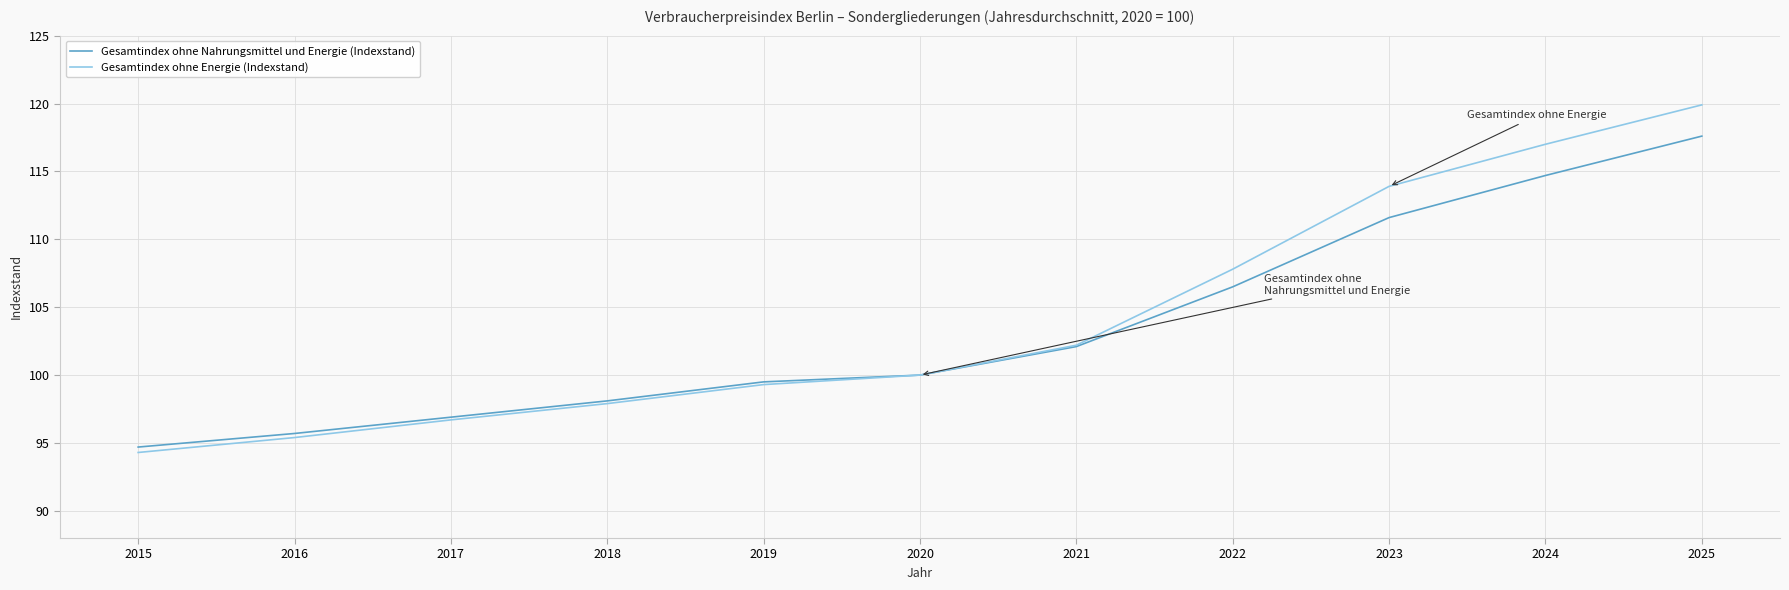

Does the chart display data point markers on the line(s)?

No